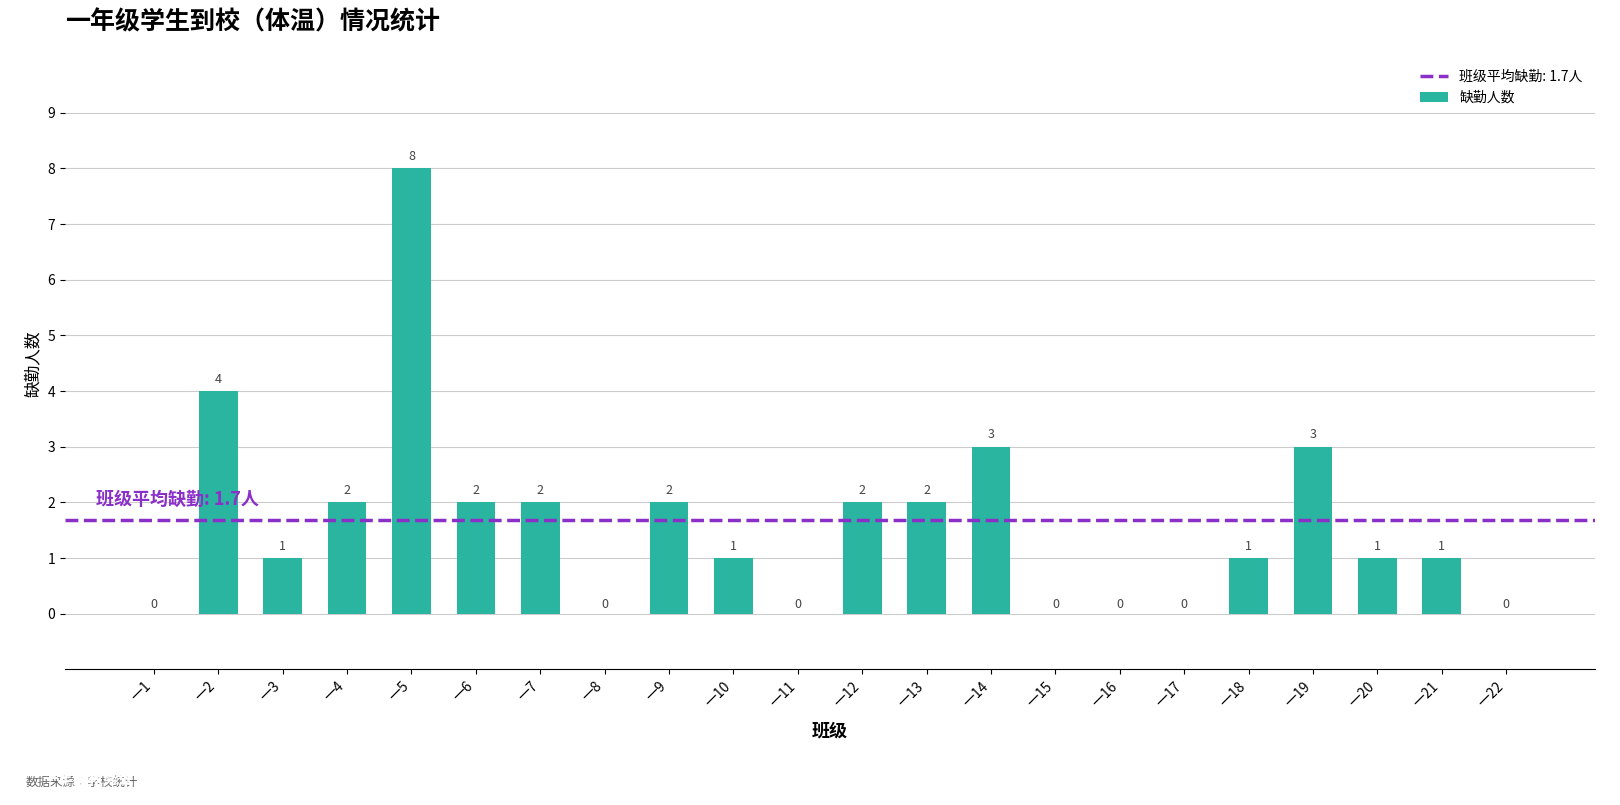

What is the maximum value shown in the chart?

8